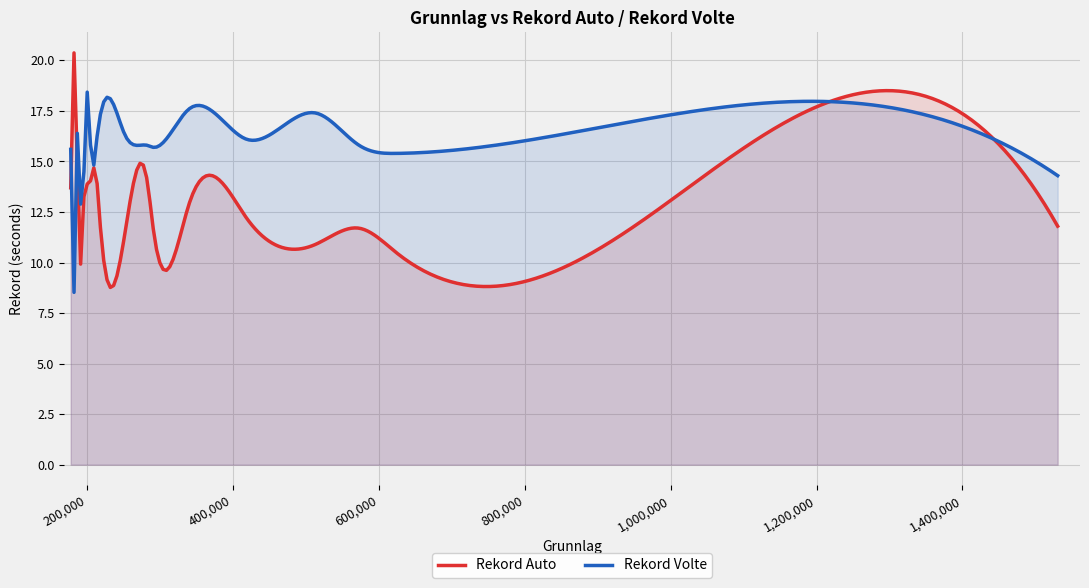

At how many categories does at least one series exceed 14?

299